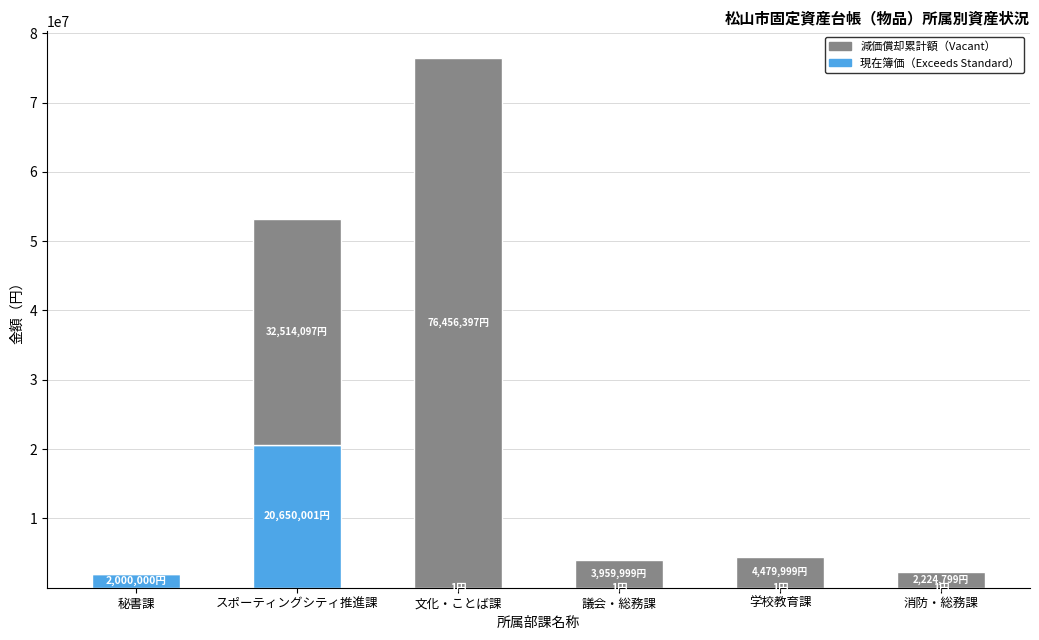

How many values in the 現在簿価（Exceeds Standard） series exceed 1?

2